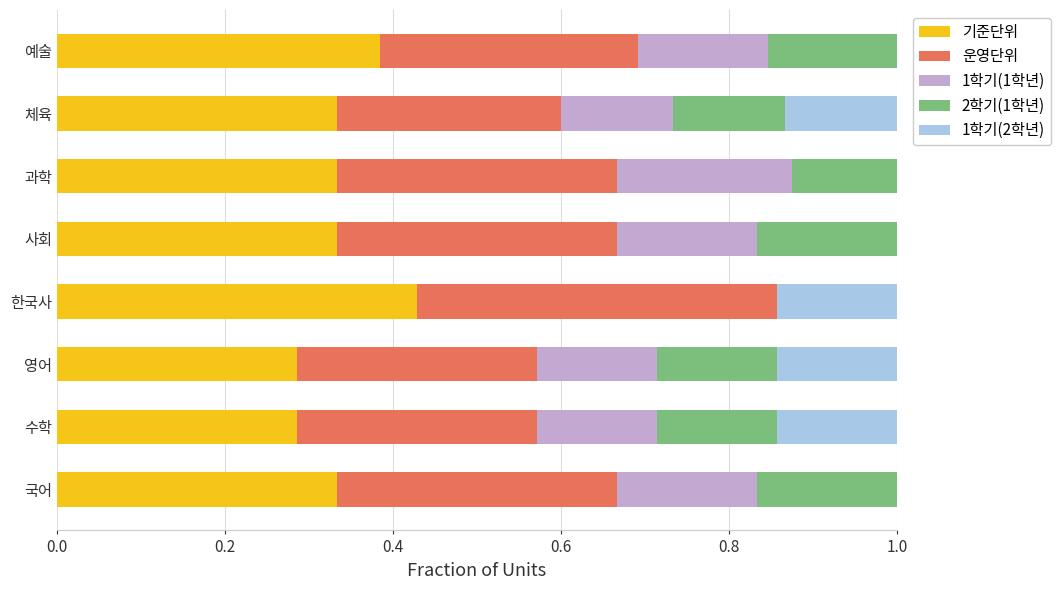

What is the total value across all series at 수학?

1.0